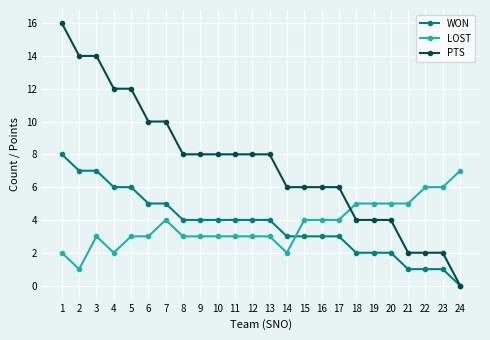

What is the sum of the WON values at 14 and 10?

7